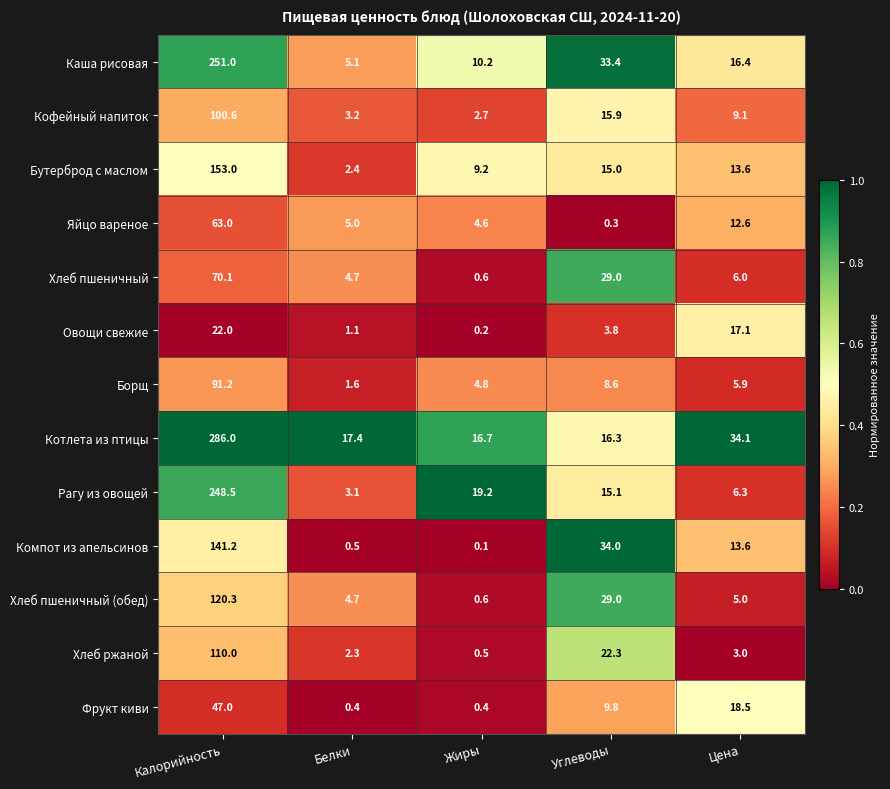

The value of Яйцо вареное at Белки is 1.8. True or false?

False